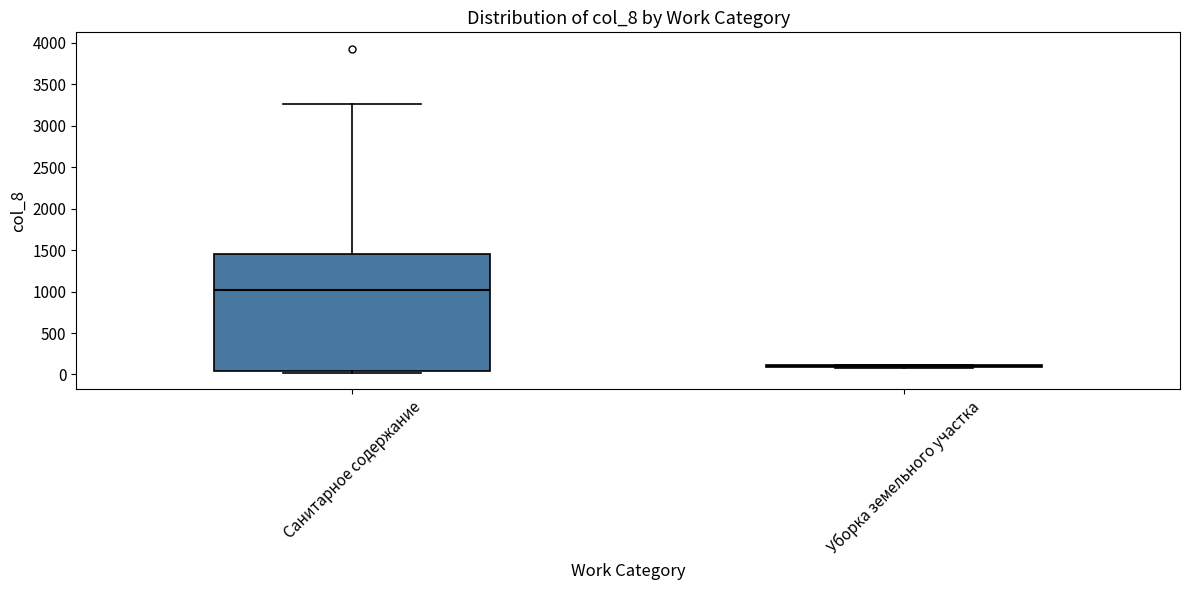

Reading left to right, read every box against the y-axis: the position of its median line, the range the box covers, and the ends of its whiskers. The values are not printed on the chart, so give them approximately, as read against the axis.

Санитарное содержание: median 1000, box 50 to 1450, whiskers 0 to 3250
Уборка земельного участка: box collapsed to a line at 100, whiskers 100 to 100